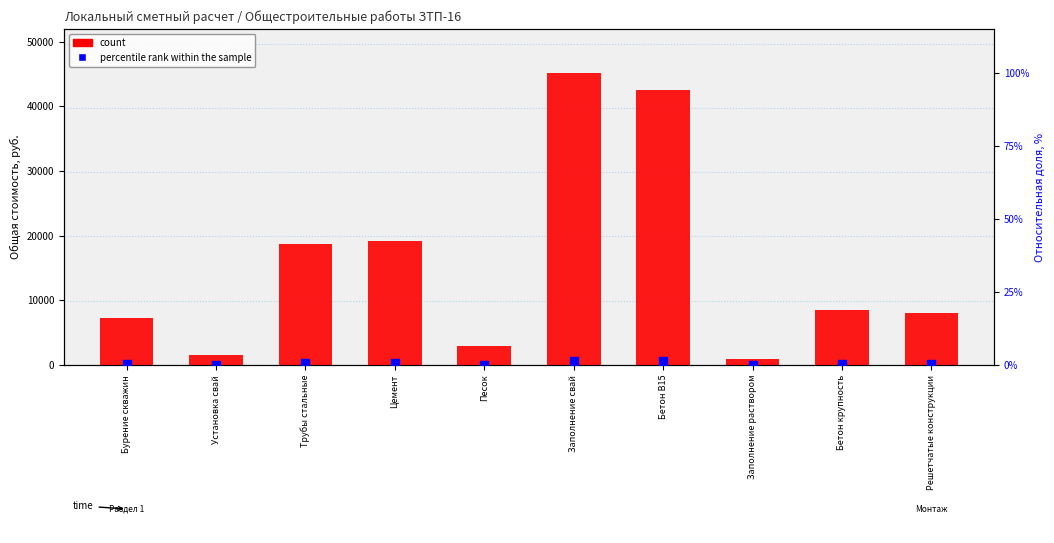

What is the total value across all series at Песок?

2868.6